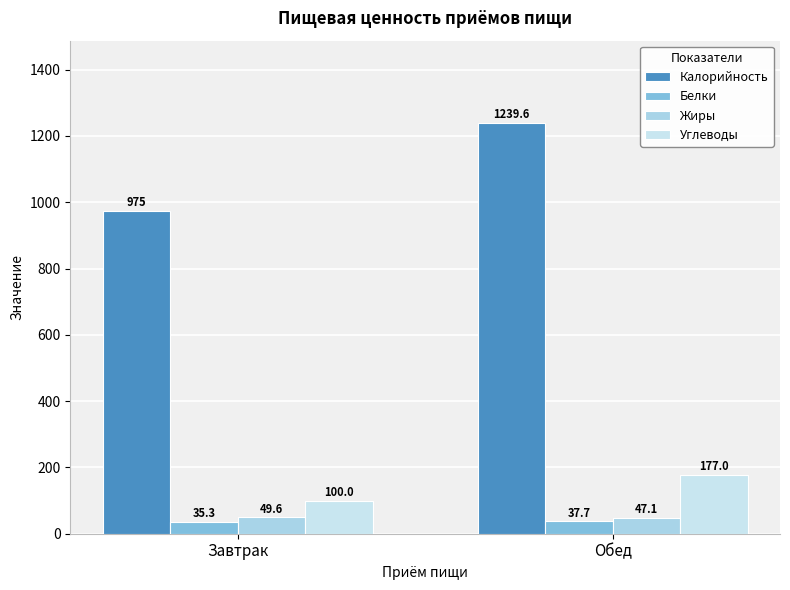

How many groups of bars are there?

2